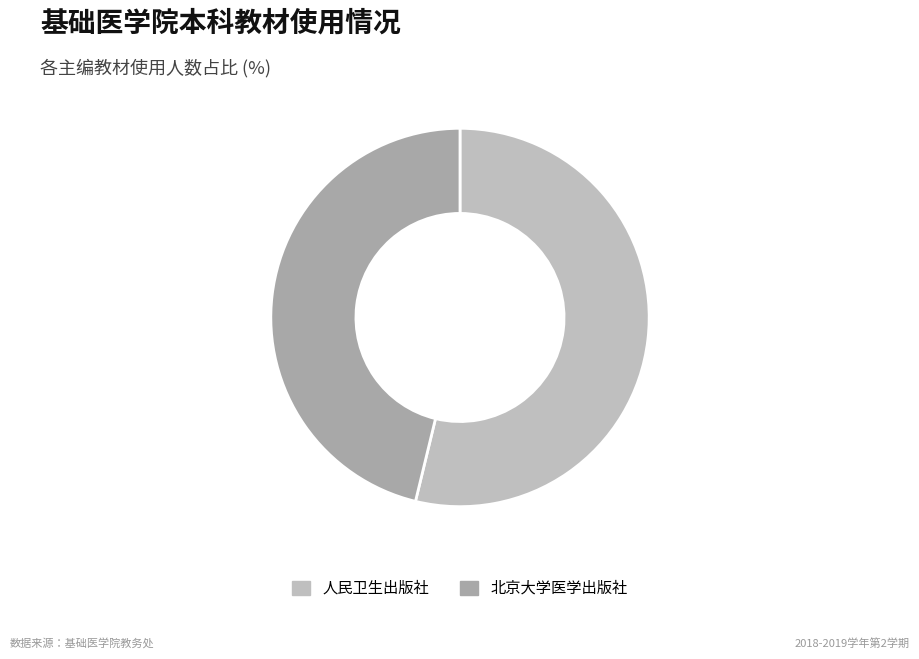

Which slice is the largest?

人民卫生出版社